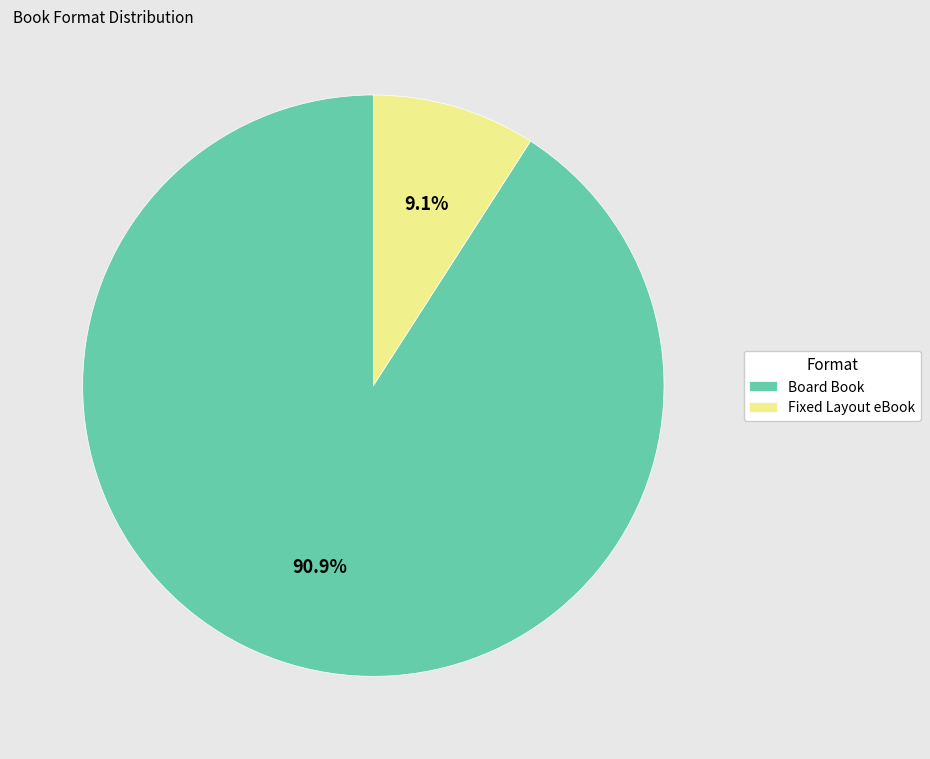

To the nearest percent, what is the combined percentage of Board Book and Fixed Layout eBook?

100%